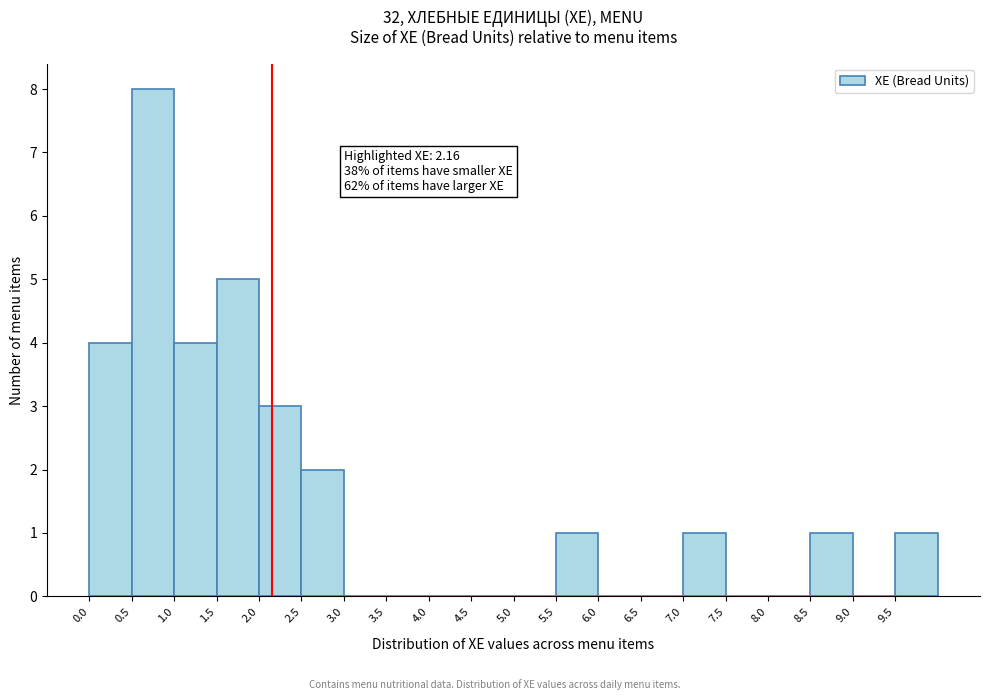

Which range on the x-axis has the tallest bar?

0.5 to 1.0